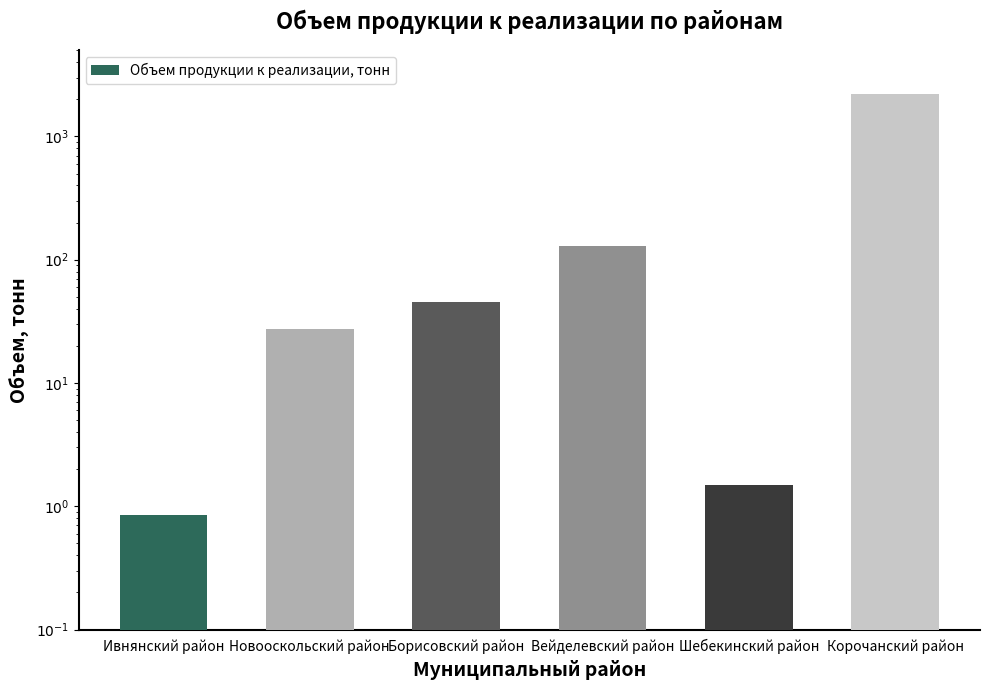

What value does the data have at Корочанский район?

2213.6